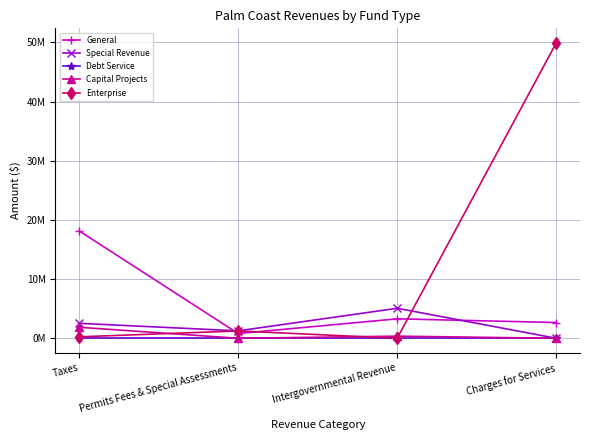

Which series has the largest total across all categories?

Enterprise